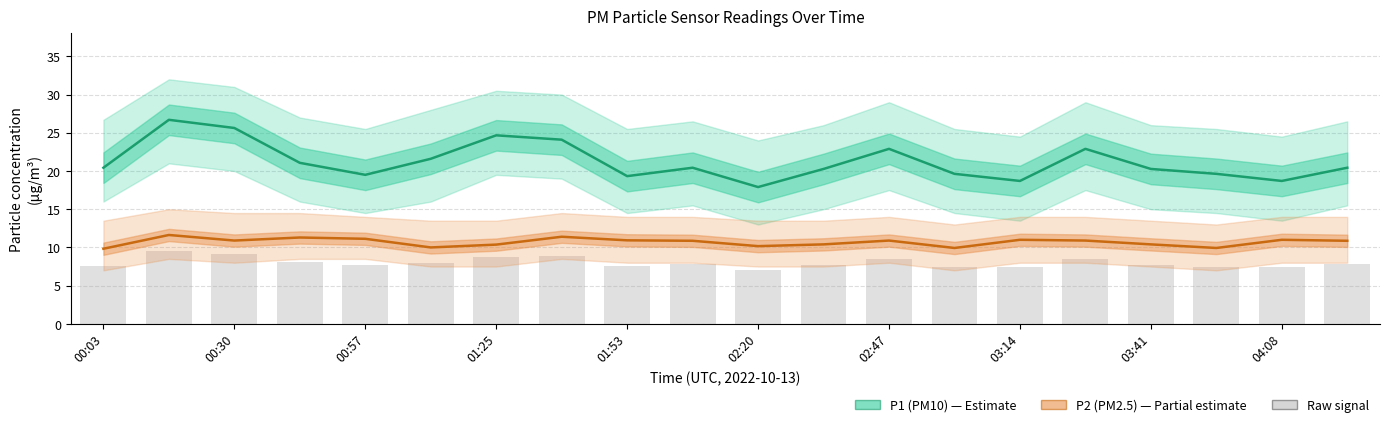

What is the greatest value displayed?

26.7